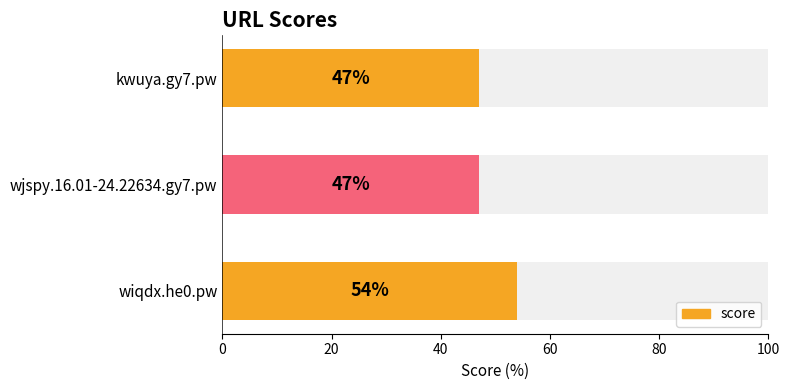

How many values are between 47 and 54?

3